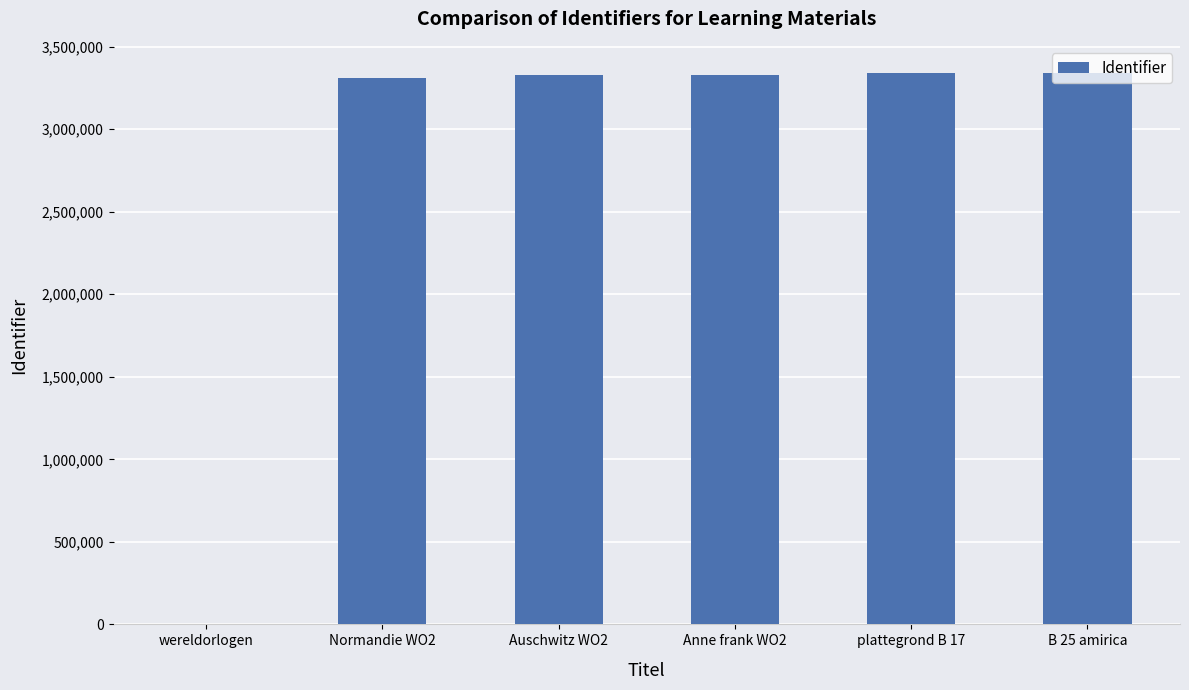

How many series are shown in this chart?

1